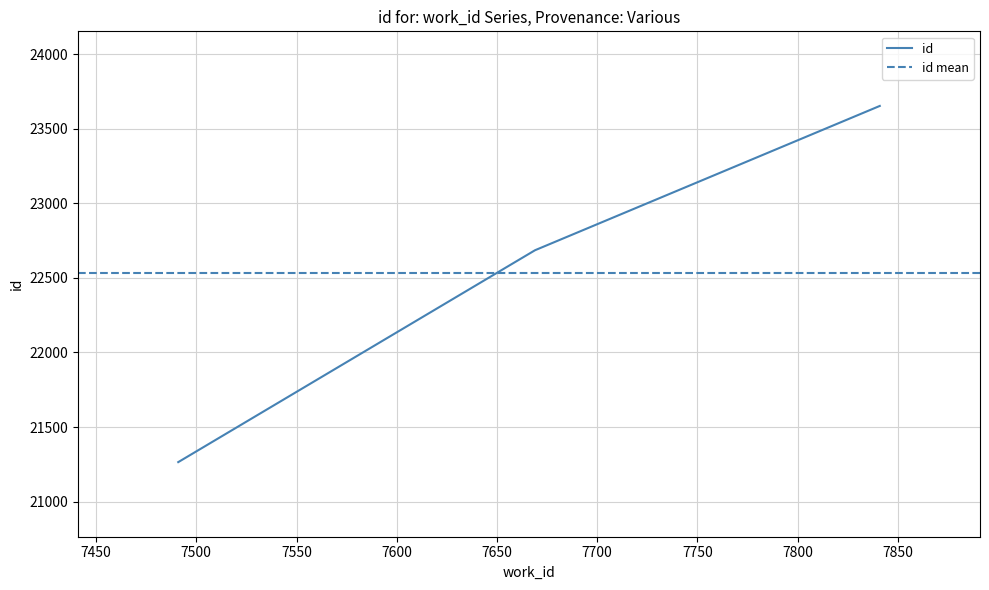

True or false: the data shows 13660 at 7491.

False